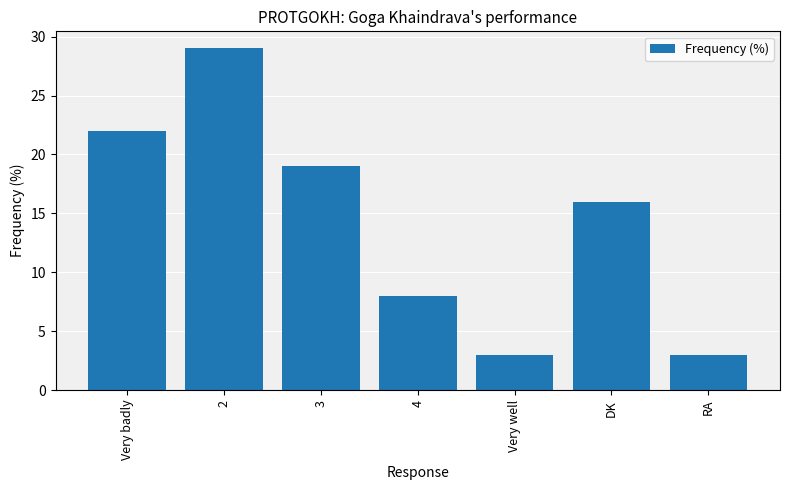

Which label corresponds to the largest value in the chart?

2